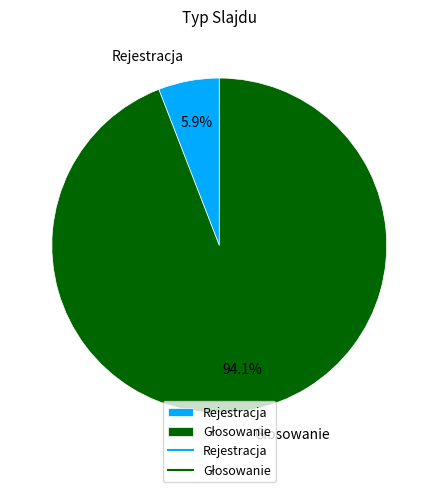

What percentage is NOT represented by Rejestracja?

94.1%